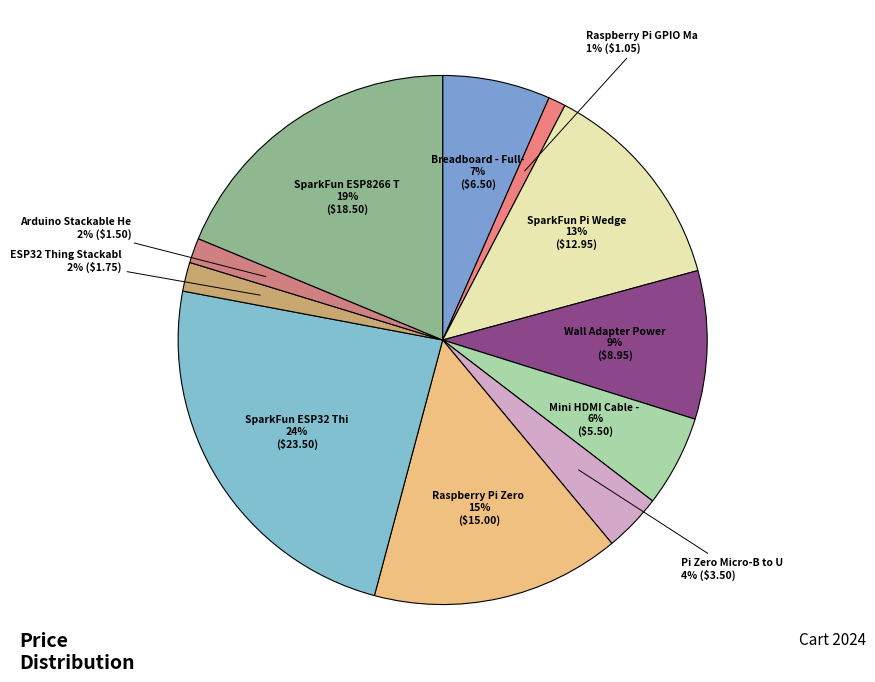

How many segments does this pie chart have?

11